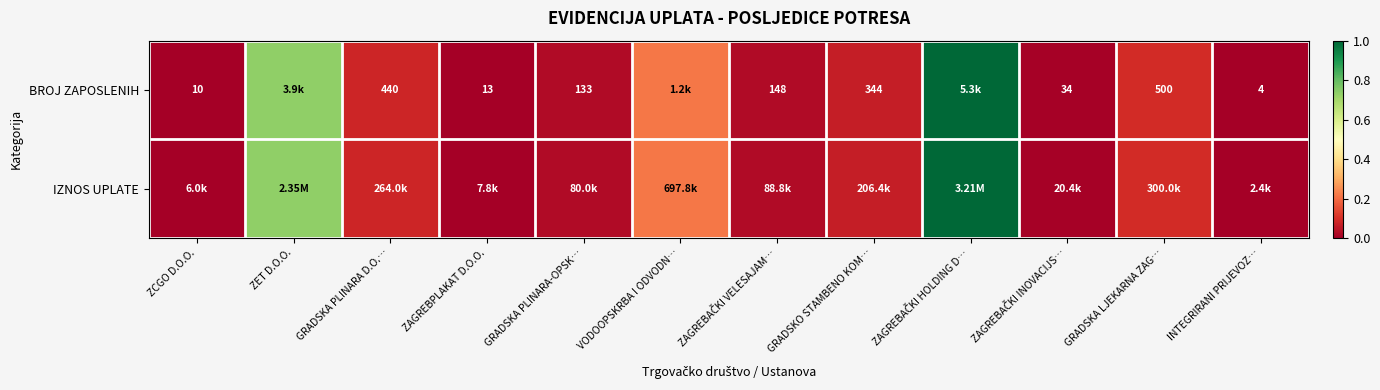

Which category has the highest value across all series?

ZAGREBAČKI HOLDING D…